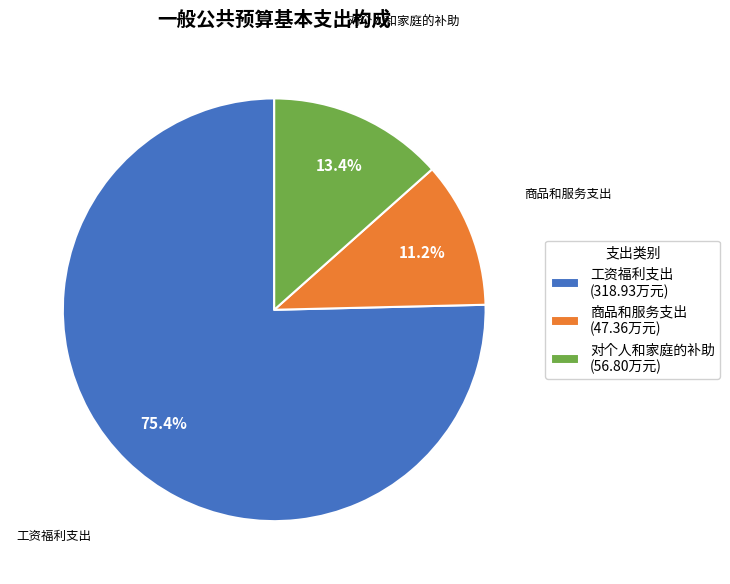

How many slices are in this pie chart?

3